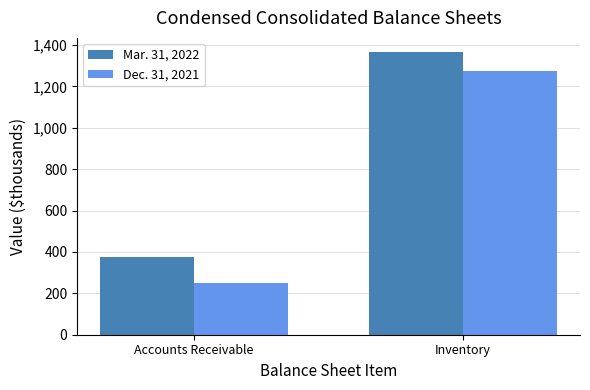

What is the difference between the highest and lowest values at Inventory?

91